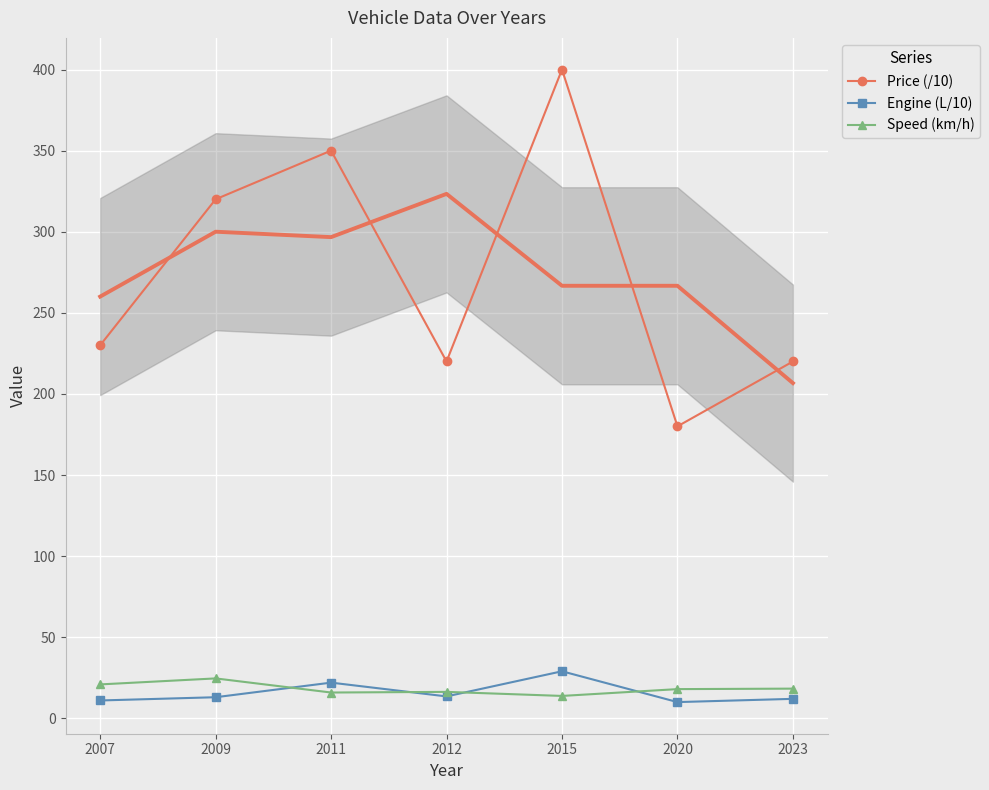

Where is the first local minimum for Engine (L/10)?

2012